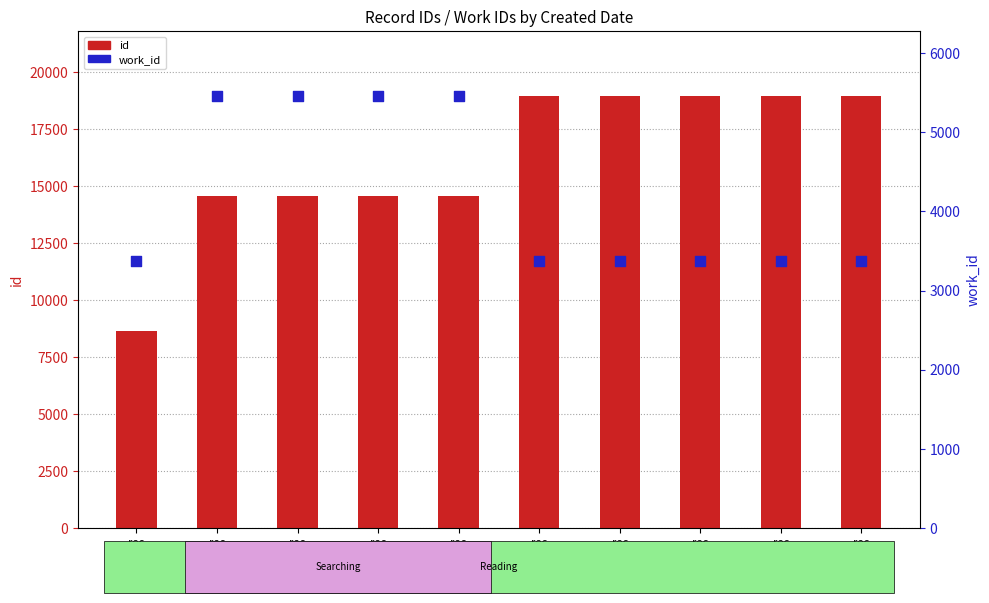

Which series reaches the maximum Y coordinate?

id